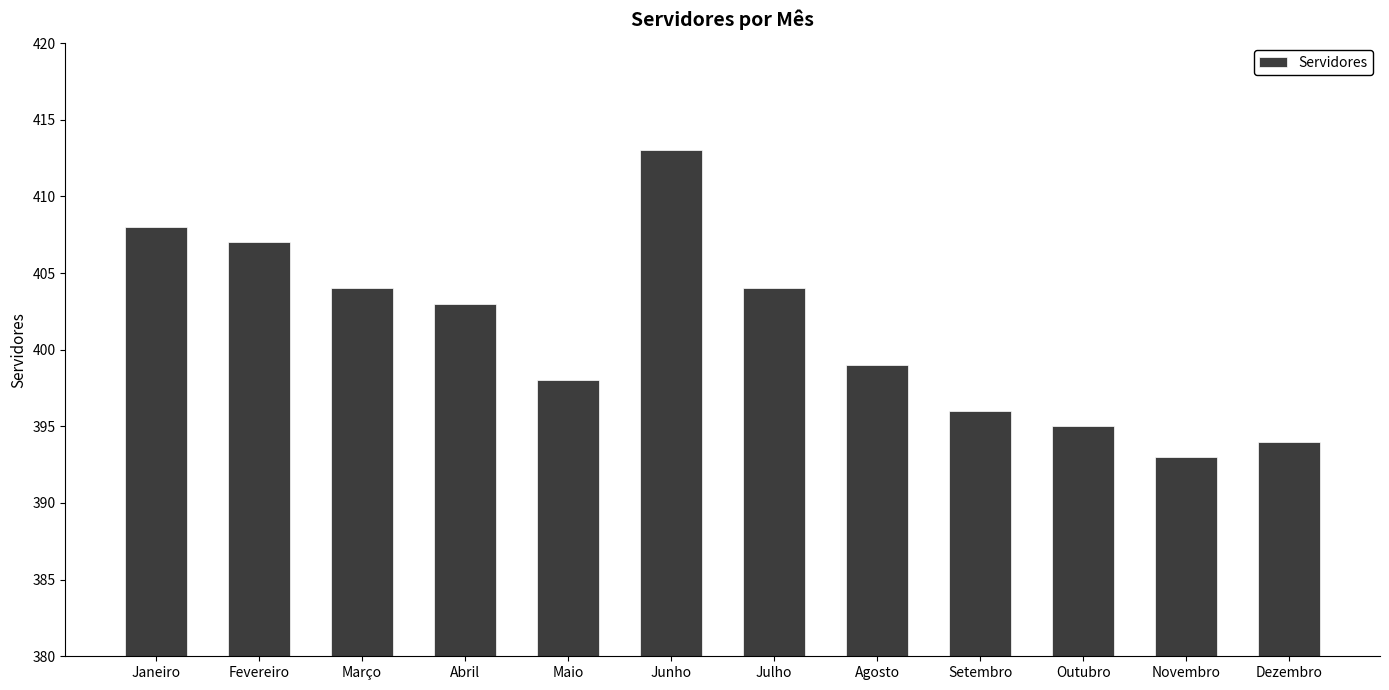

Approximately how many times larger is the value at Fevereiro compared to Maio?

1.0